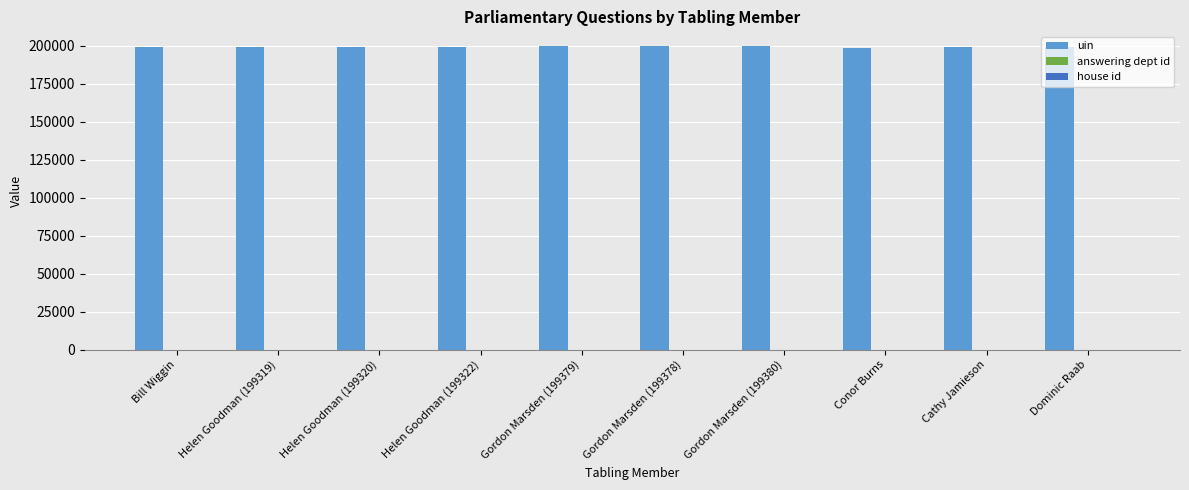

What is the maximum value shown in the chart?

199380